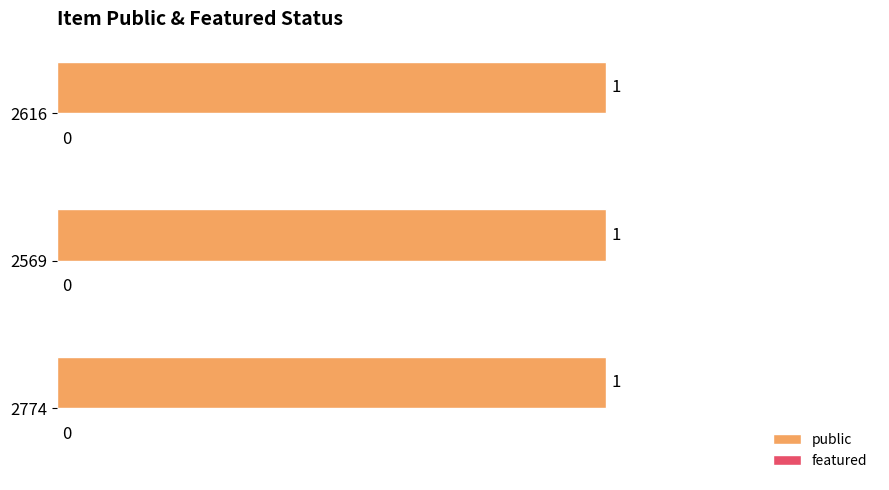

Rank the categories by featured value from highest to lowest.

2616, 2569, 2774